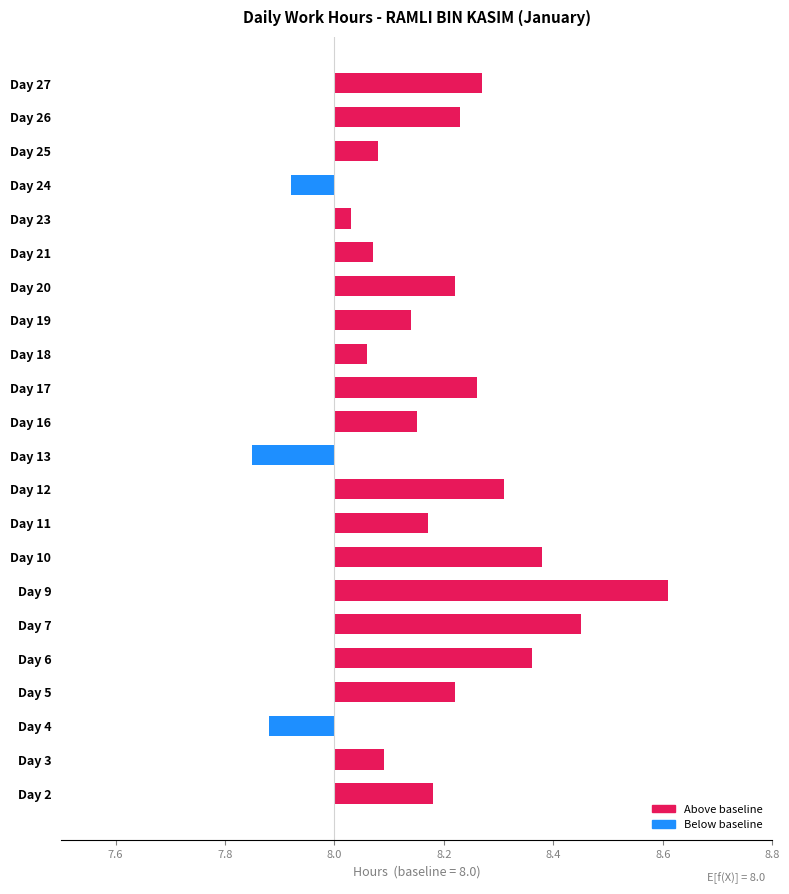

What is the sum of the values at Day 10 and Day 9?

1.0